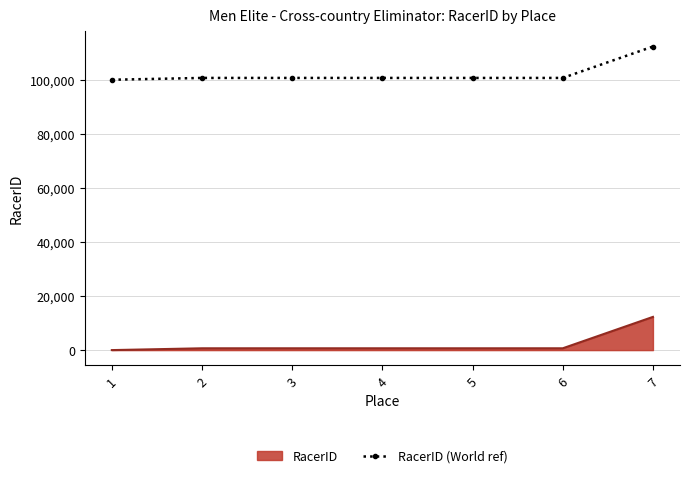

What is the highest value of the RacerID series?

12287